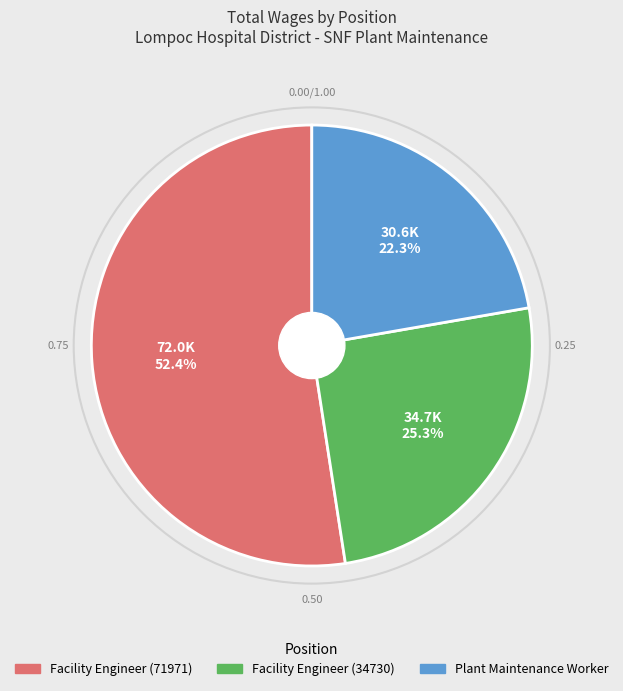

Count the number of slices in the pie.

3